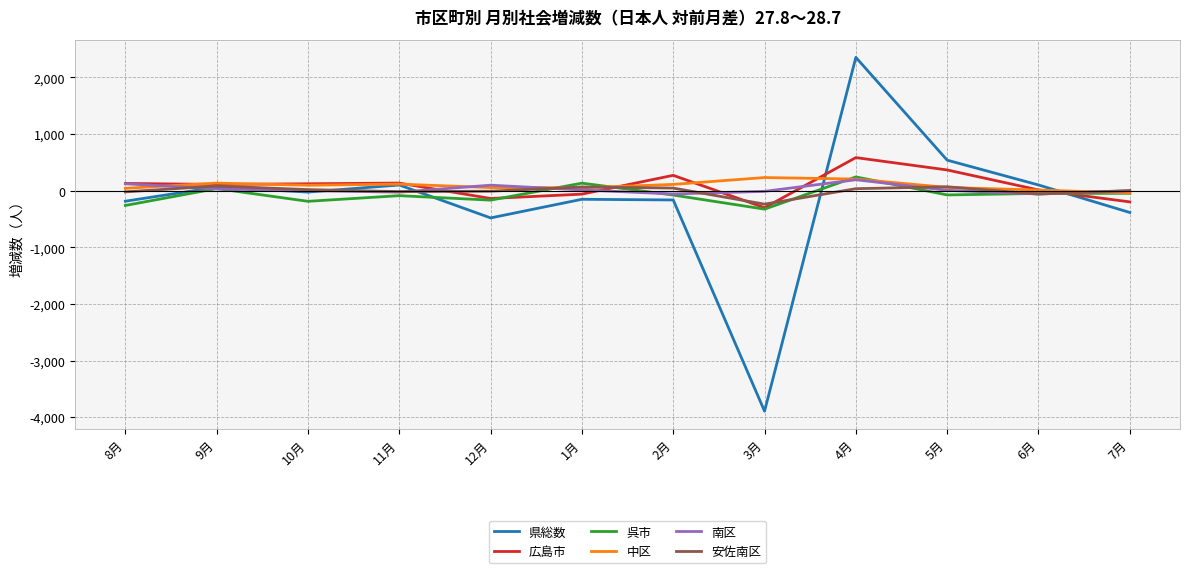

What is the difference between the 広島市 values at 10月 and 9月?

12